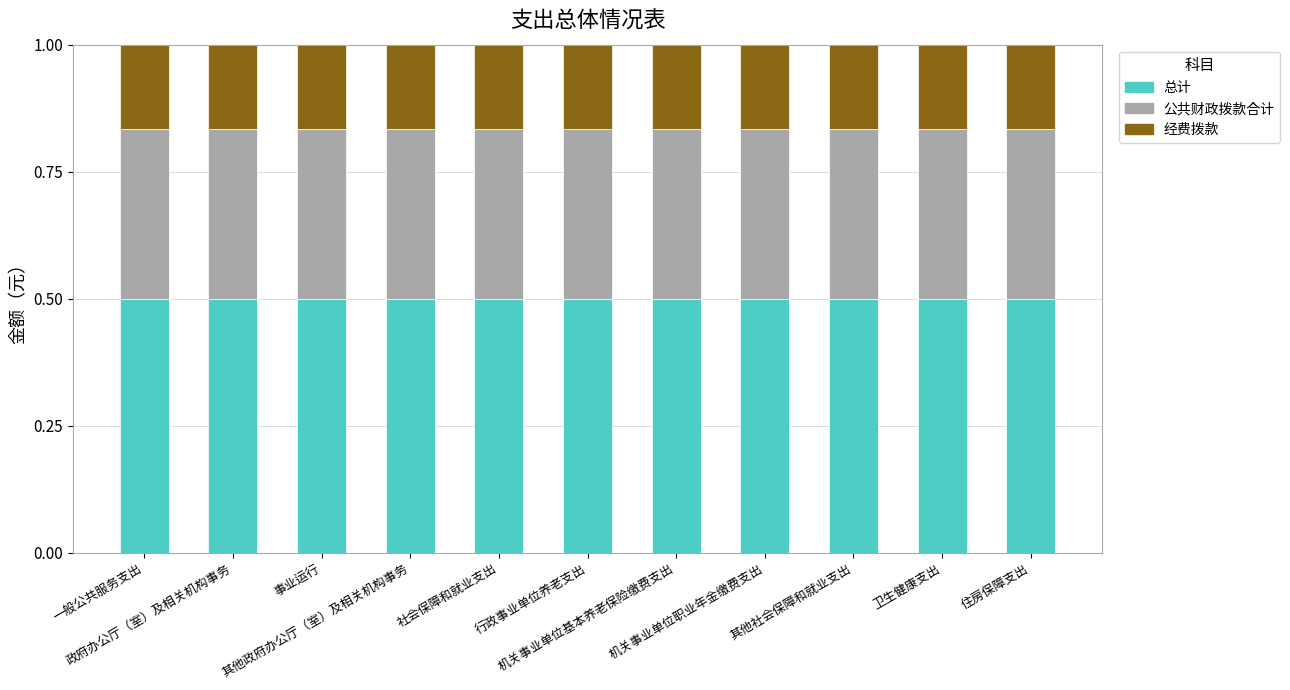

The 总计 series shows 0.5 at 其他社会保障和就业支出. True or false?

True